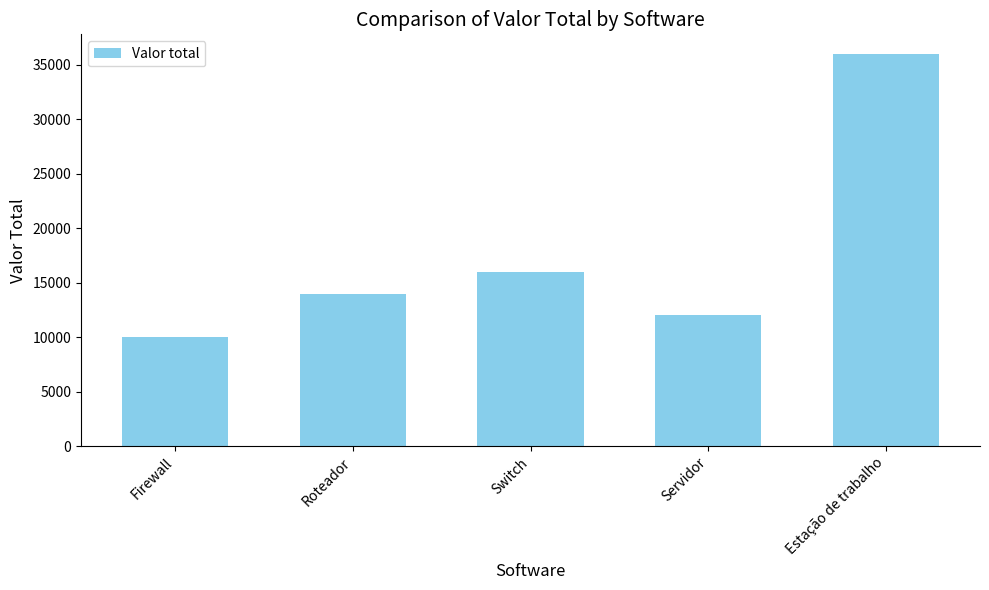

At which category does the chart reach its peak across all series?

Estação de trabalho